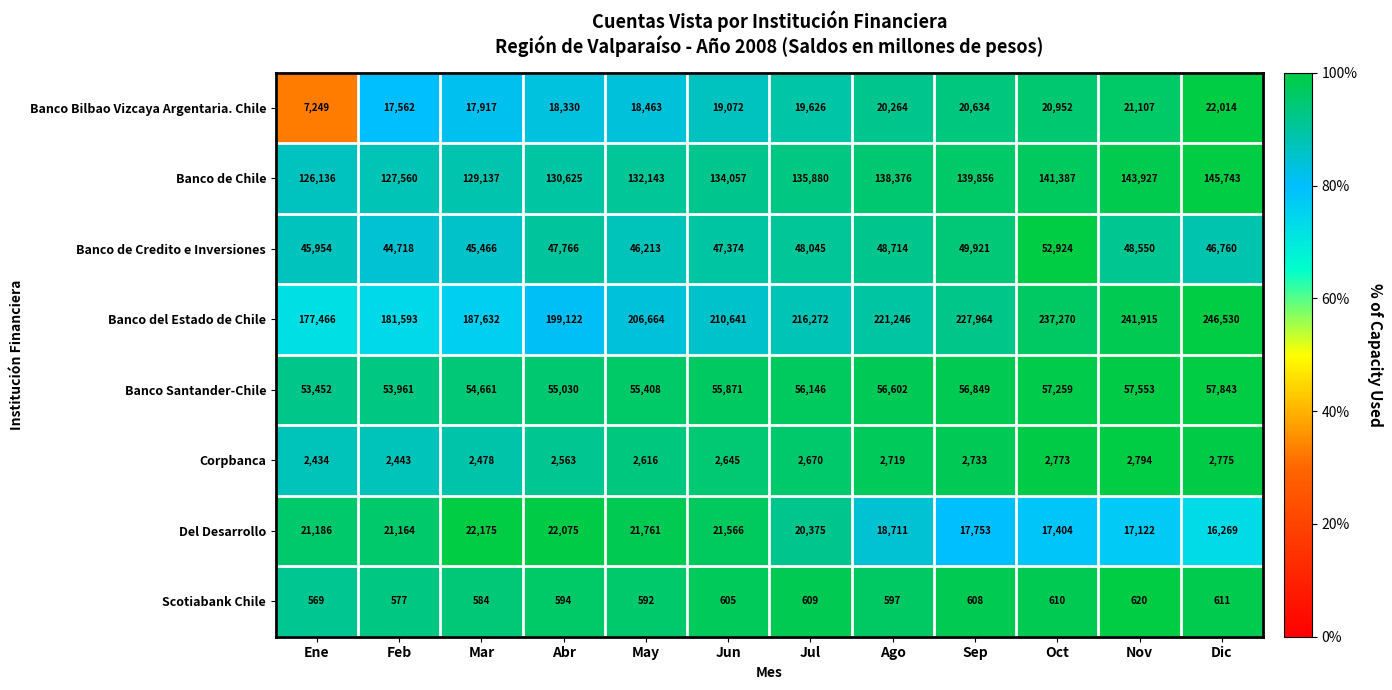

What is the average value of the Banco de Credito e Inversiones series?

47700